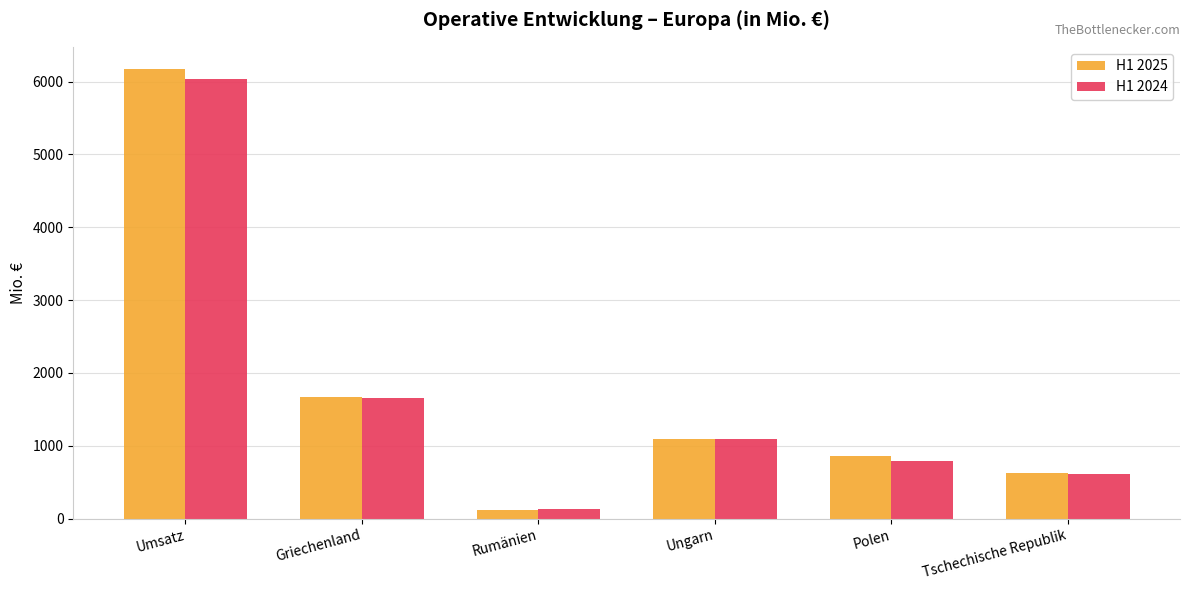

What is the spread (max minus min) of values at Rumänien?

11